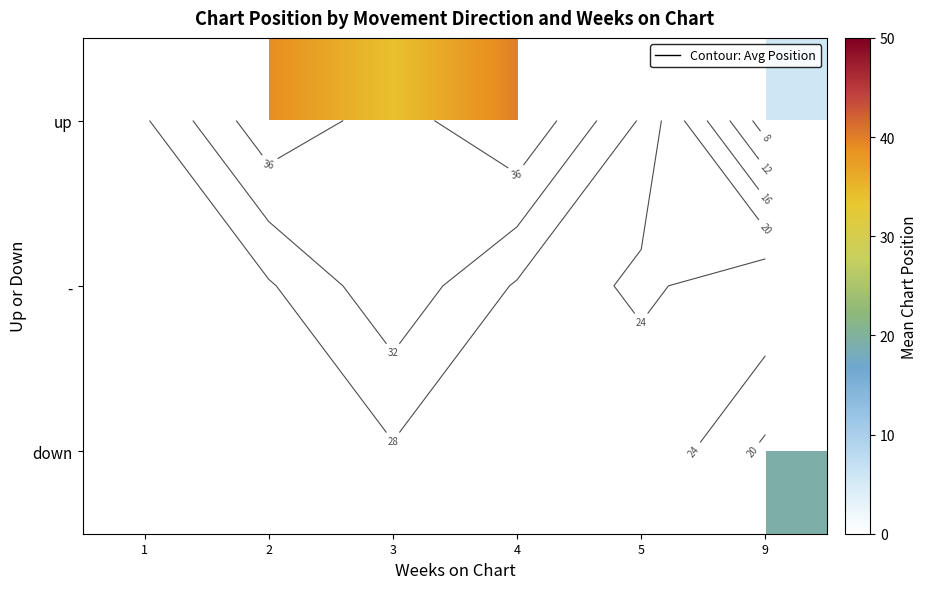

Is it true that - equals 59.8 at 3?

False